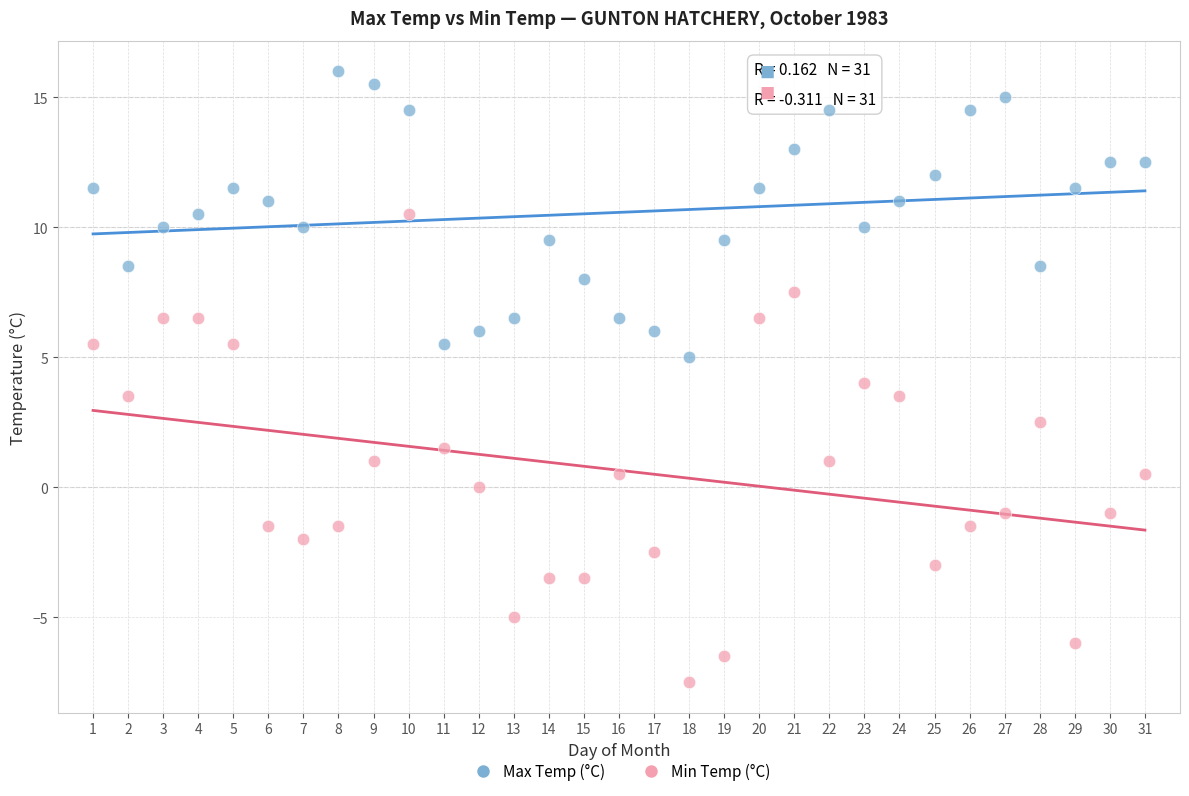

What are all the series names shown in the legend?

Max Temp (°C), Min Temp (°C)